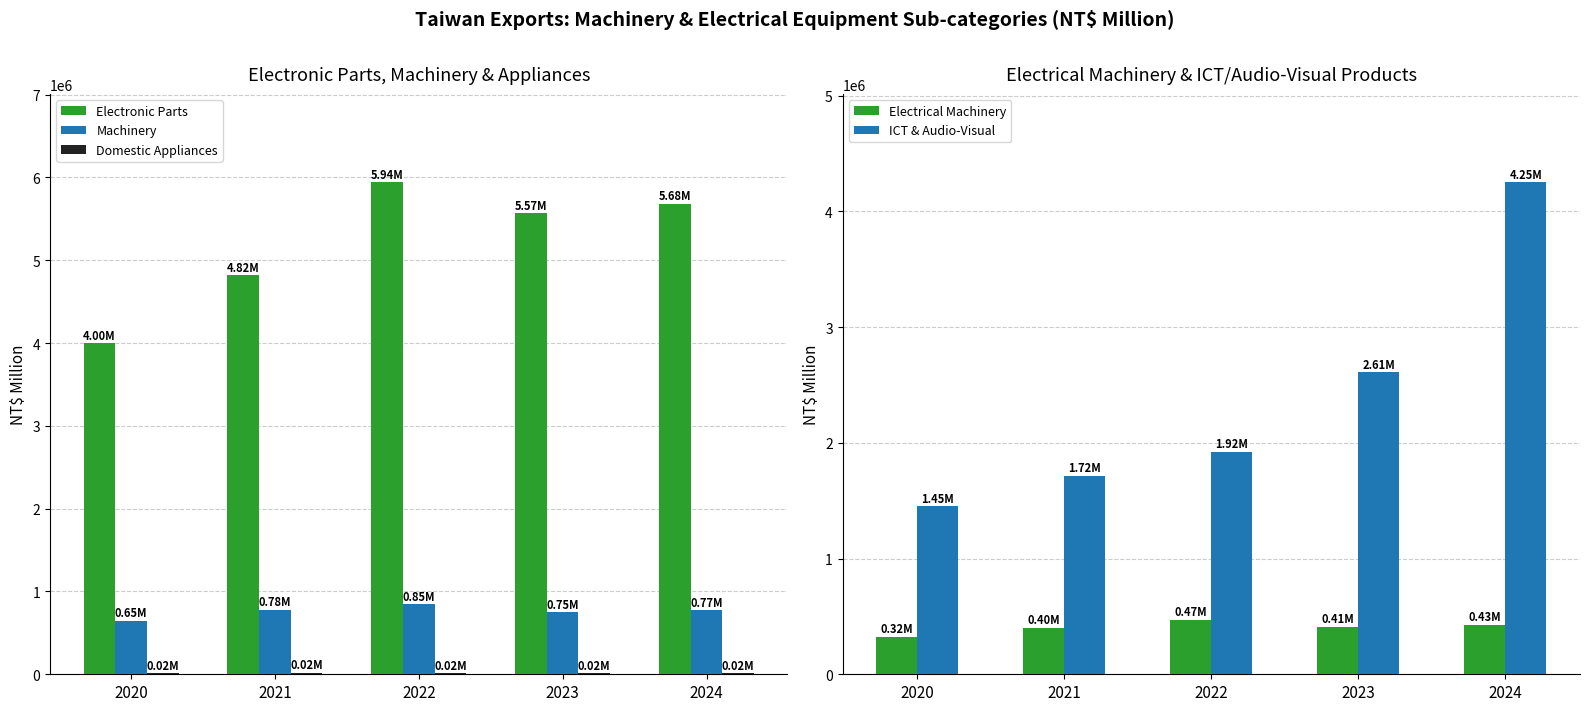

What is the lowest value of the Electrical Machinery series?

321168